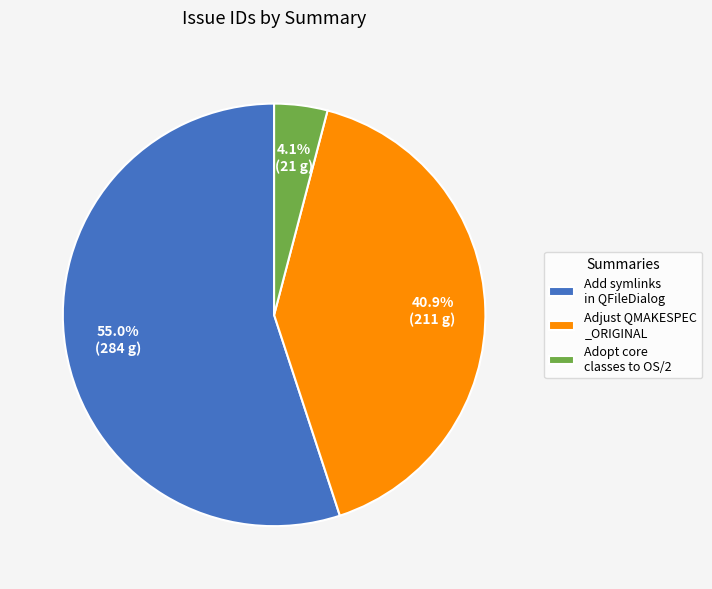

Between Adopt core classes to OS/2 and Add symlinks in QFileDialog, which is larger?

Add symlinks in QFileDialog